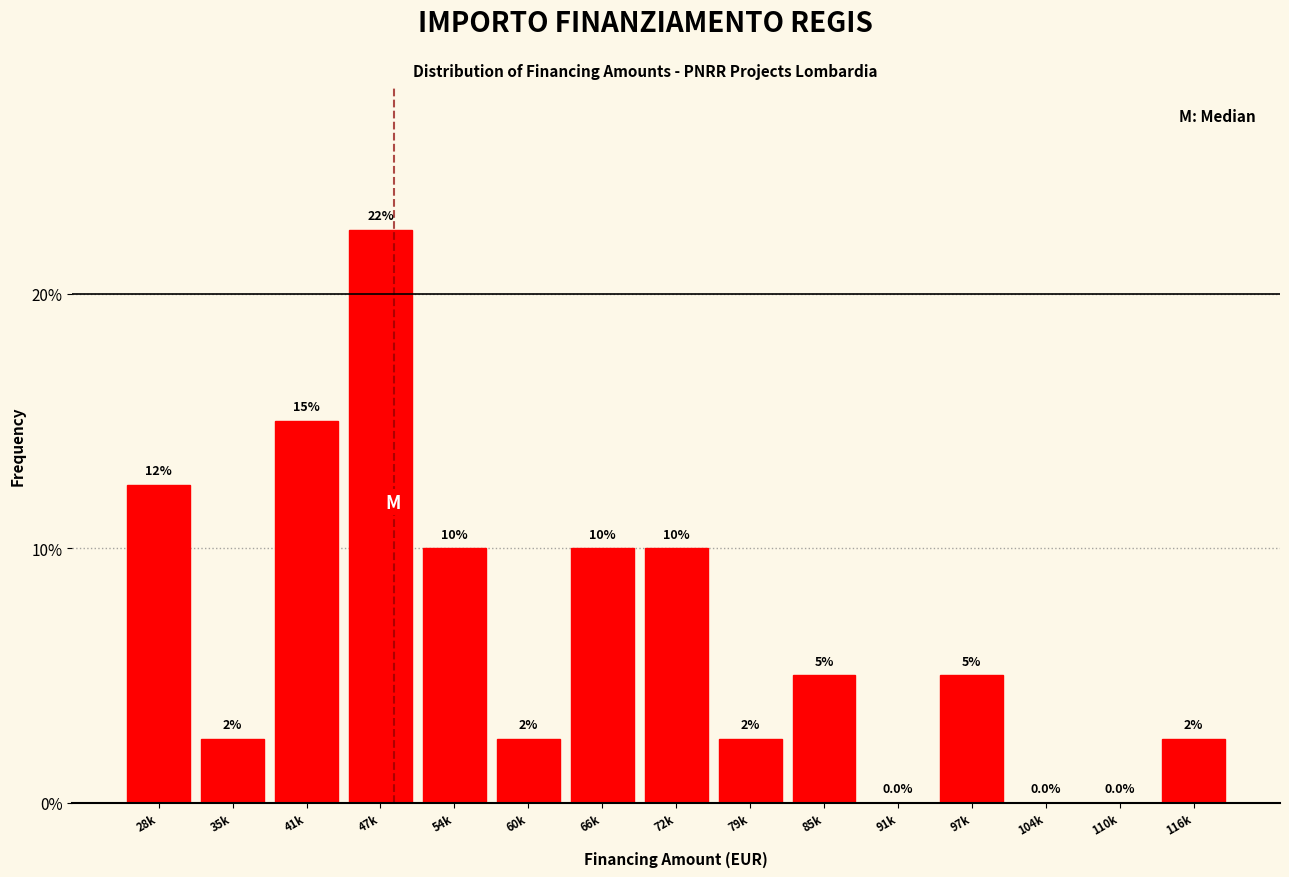

Reading left to right, list all the values displayed in this chart.

28k=12.5	35k=2.5	41k=15.0	47k=22.5	54k=10.0	60k=2.5	66k=10.0	72k=10.0	79k=2.5	85k=5.0	91k=0.0	97k=5.0	104k=0.0	110k=0.0	116k=2.5